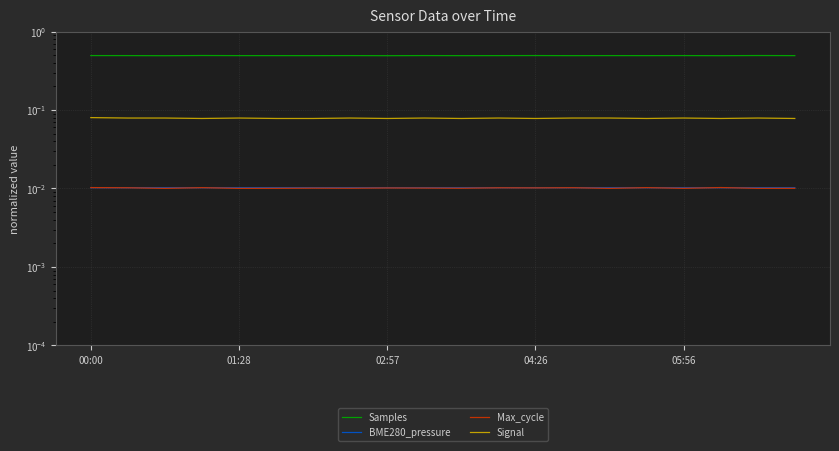

The value of BME280_pressure at 02:57 is 0.0. True or false?

True